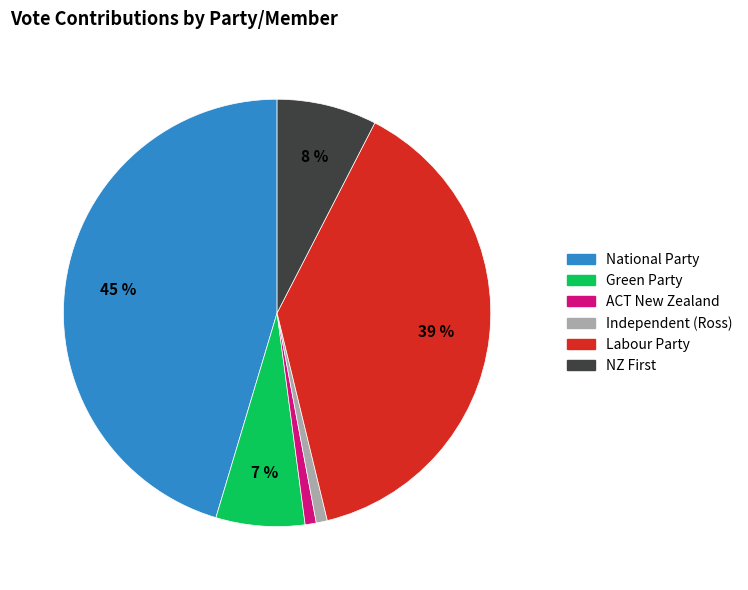

Which category has the biggest portion of the pie?

National Party